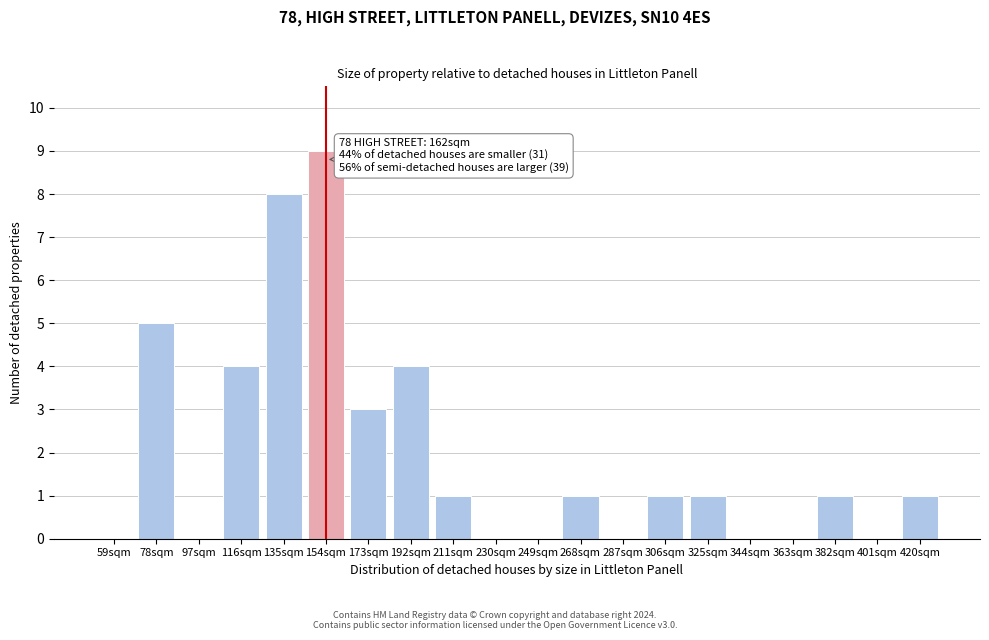

Reading left to right, list all the values displayed in this chart.

59sqm=0	78sqm=5	97sqm=0	116sqm=4	135sqm=8	154sqm=9	173sqm=3	192sqm=4	211sqm=1	230sqm=0	249sqm=0	268sqm=1	287sqm=0	306sqm=1	325sqm=1	344sqm=0	363sqm=0	382sqm=1	401sqm=0	420sqm=1